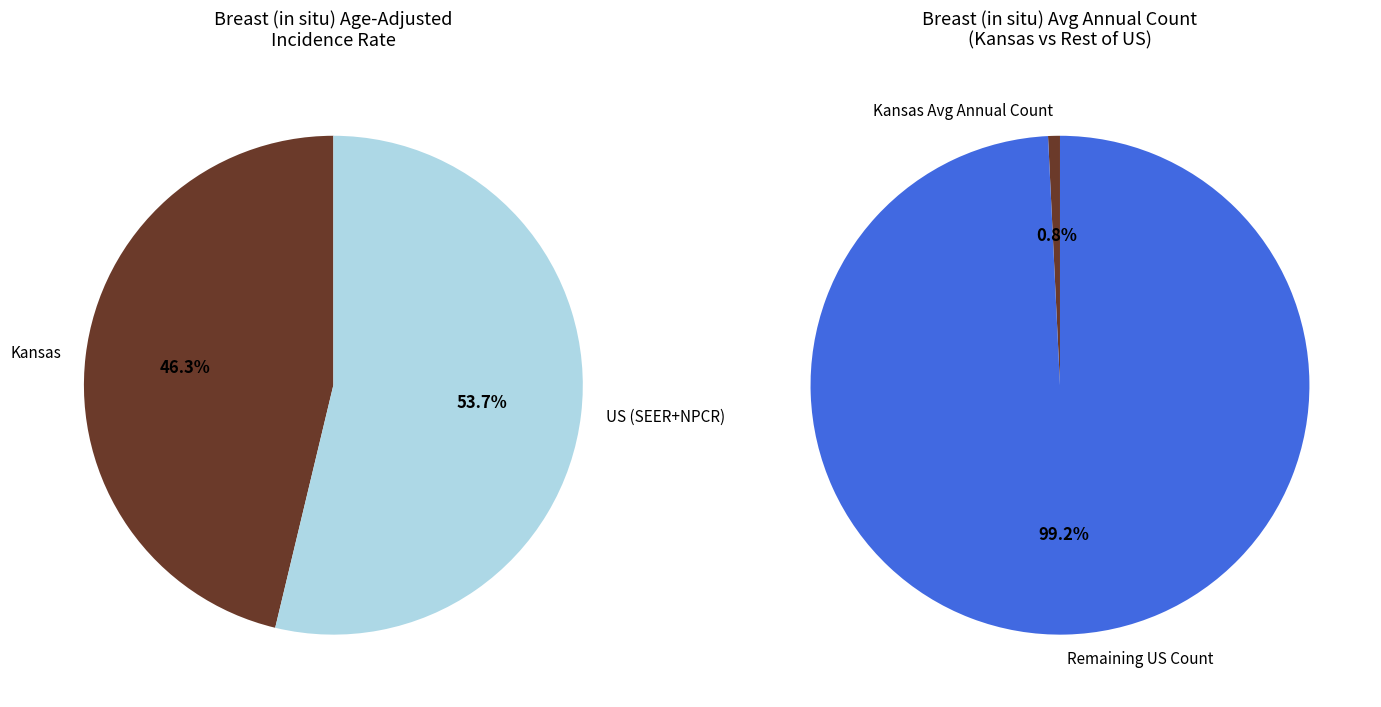

What is the change in value from Average Annual Count Kansas to Average Annual Count US?

+54923.0